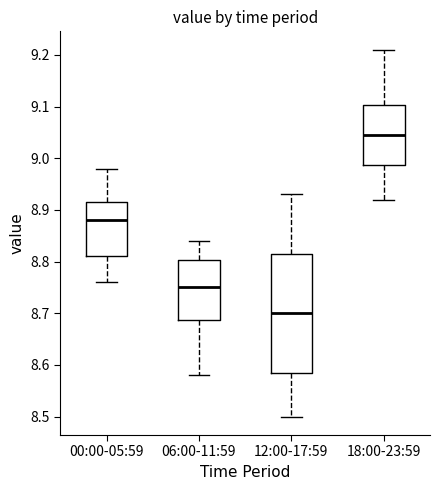

Reading left to right, read every box against the y-axis: the position of its median line, the range the box covers, and the ends of its whiskers. The values are not printed on the chart, so give them approximately, as read against the axis.

00:00-05:59: median 8.88, box 8.81 to 8.92, whiskers 8.76 to 8.98
06:00-11:59: median 8.75, box 8.69 to 8.80, whiskers 8.58 to 8.84
12:00-17:59: median 8.70, box 8.59 to 8.82, whiskers 8.50 to 8.93
18:00-23:59: median 9.05, box 8.99 to 9.10, whiskers 8.92 to 9.21